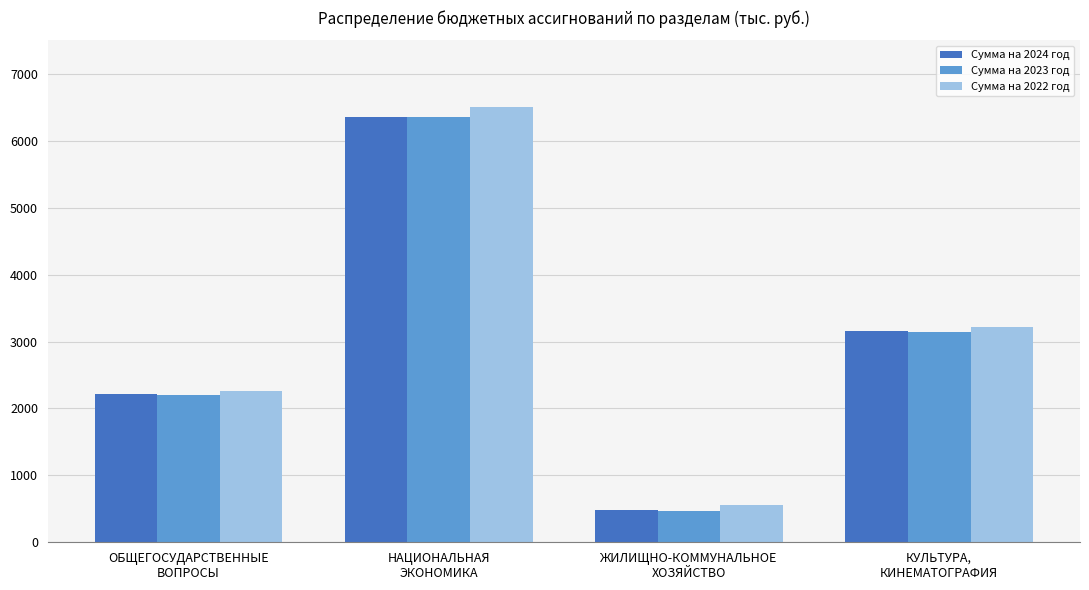

How many distinct data groups are displayed?

3